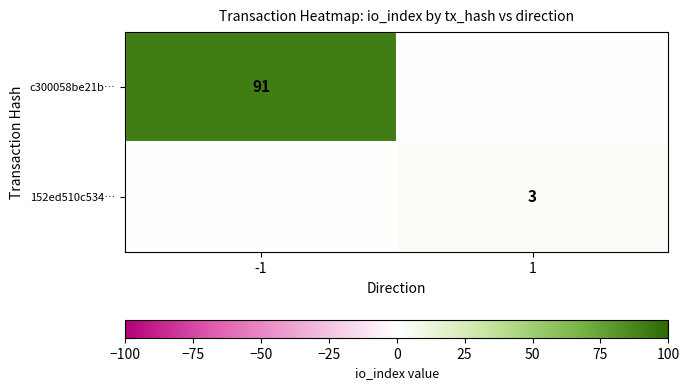

The value of 152ed510c534… at 1 is 5. True or false?

False